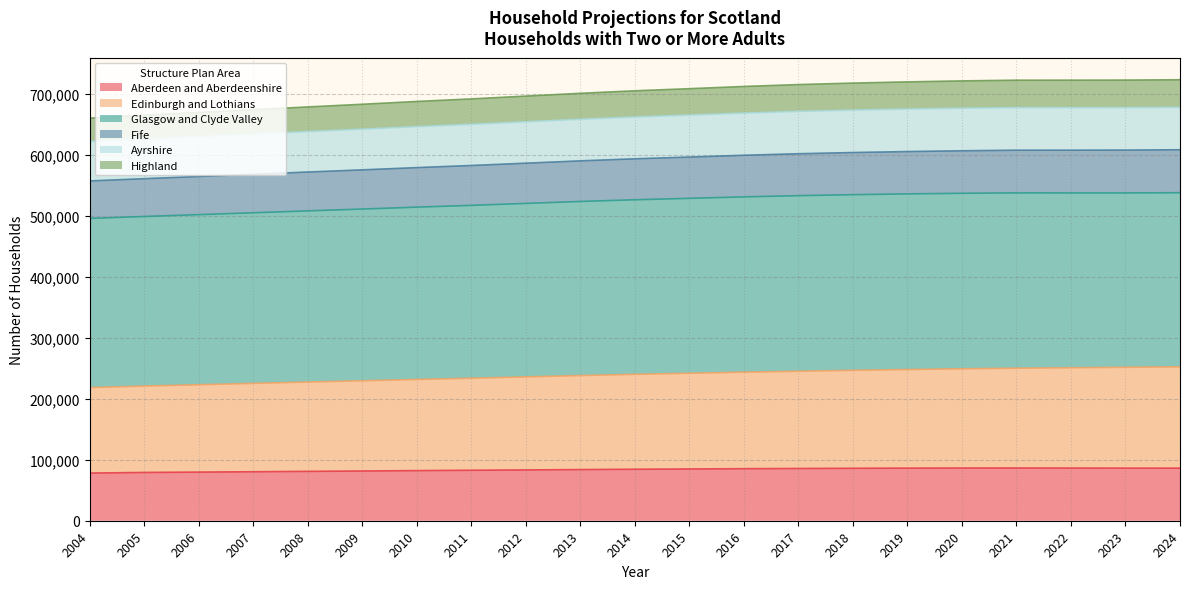

What is the lowest value of the Aberdeen and Aberdeenshire series?

78140